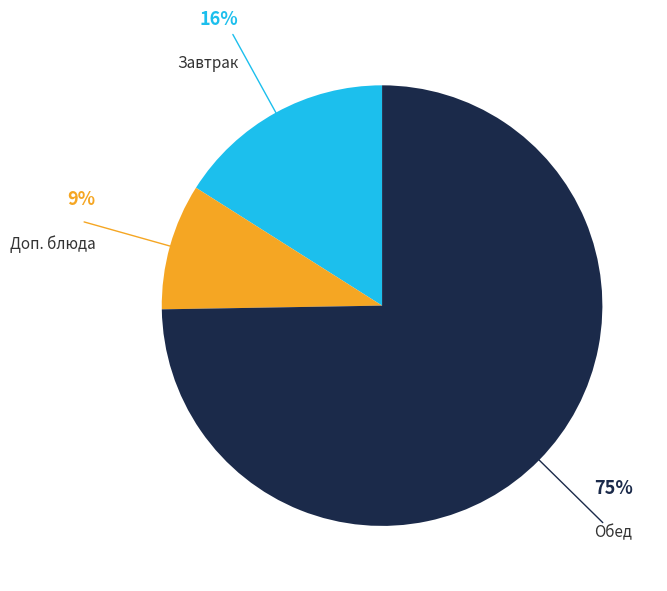

Does any single category account for the majority?

Yes